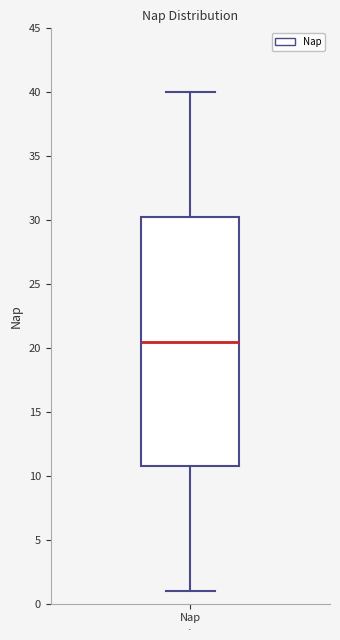

Where does the lower whisker of the box for Nap end on the y-axis? The values are not printed on the chart, so give them approximately, as read against the axis.

1.0